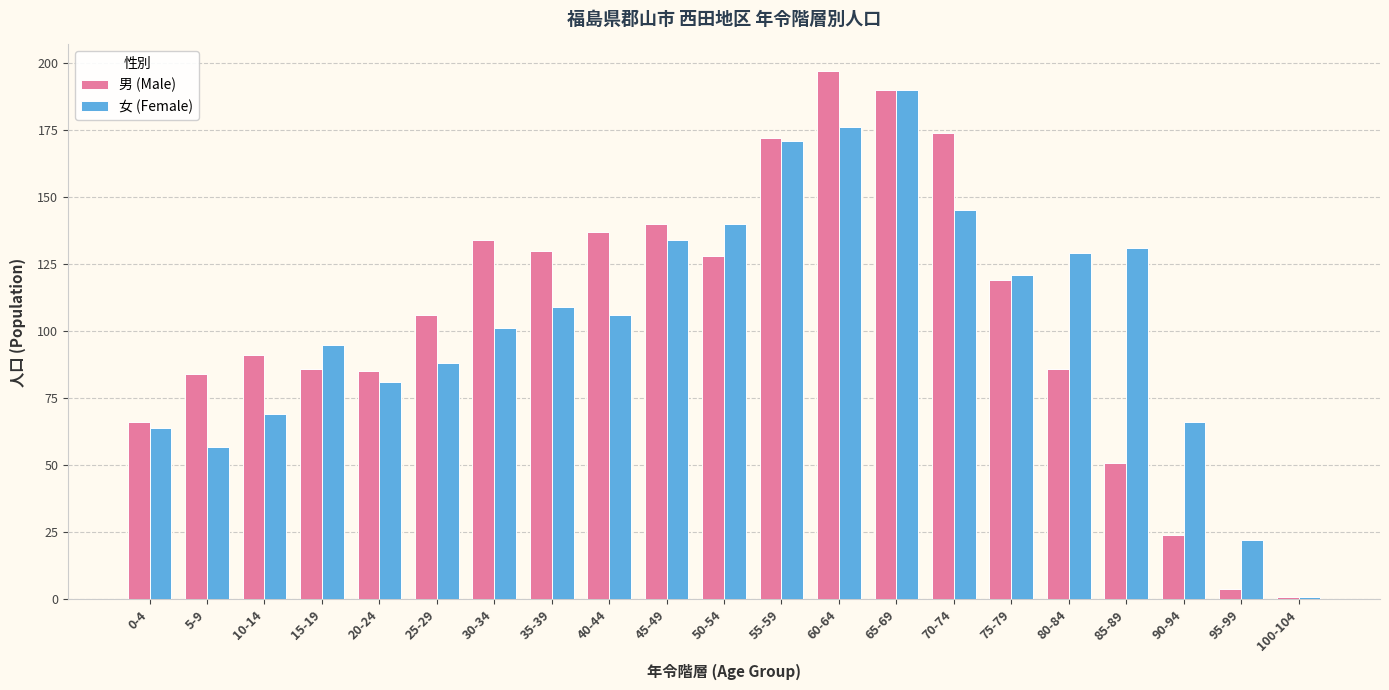

What is the label of the 9th bar from the left?

40-44